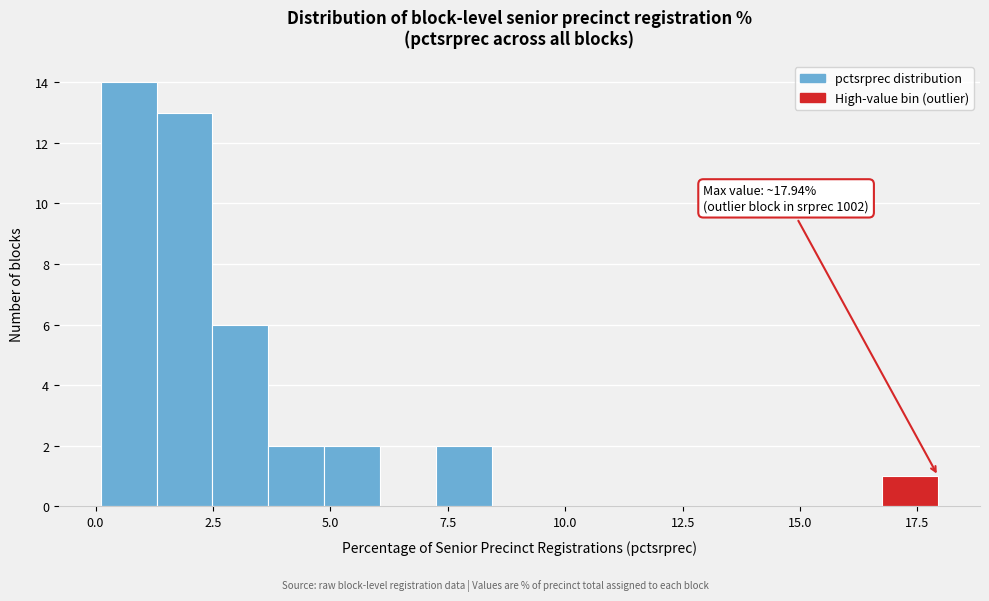

Read against the x-axis, roughly where is the centre of the tallest bar?

0.5